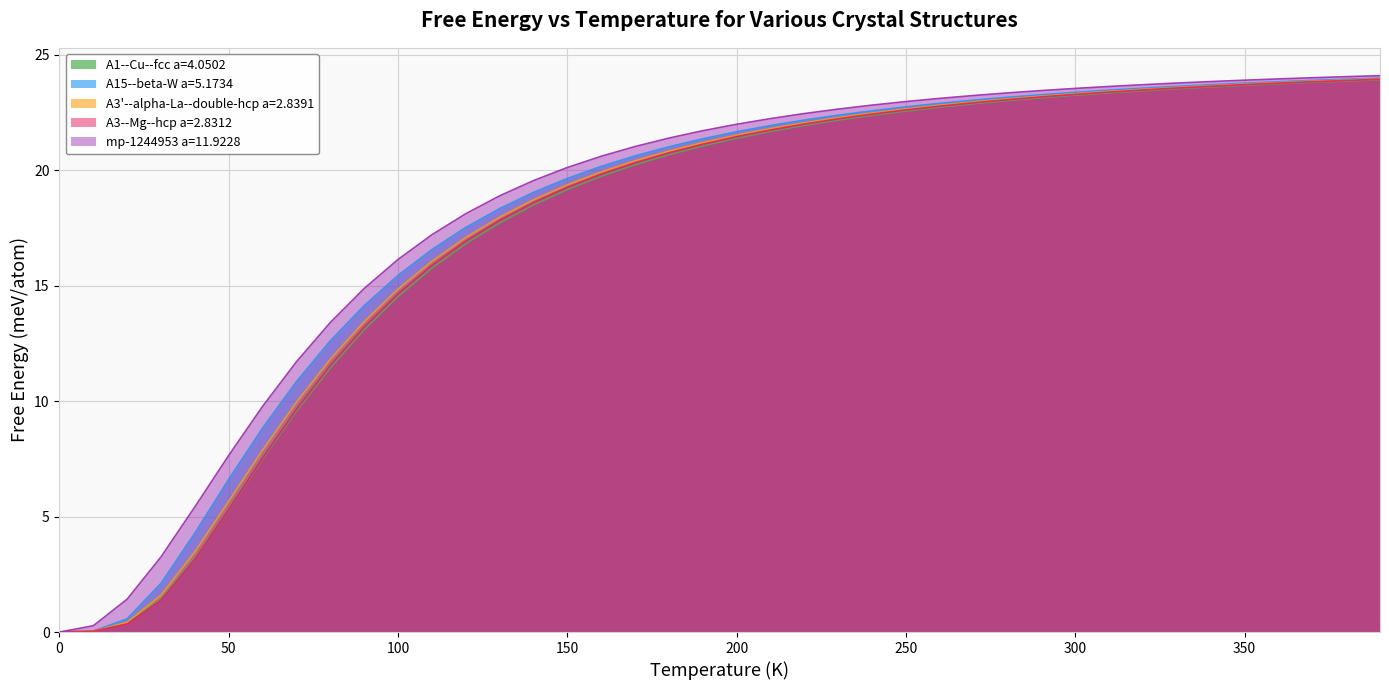

True or false: A1--Cu--fcc a=4.0502 has more than 1 points higher than both neighbors.

False